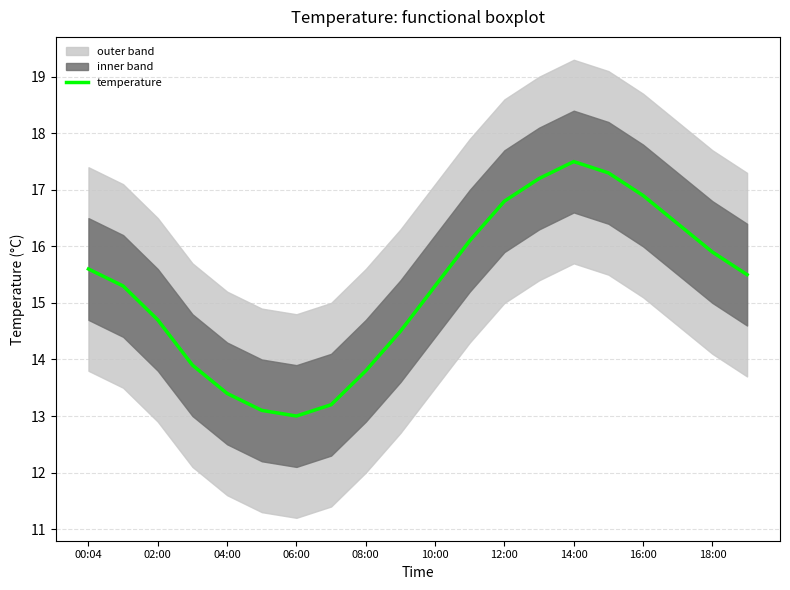

At which label does temperature first exceed 15?

00:04